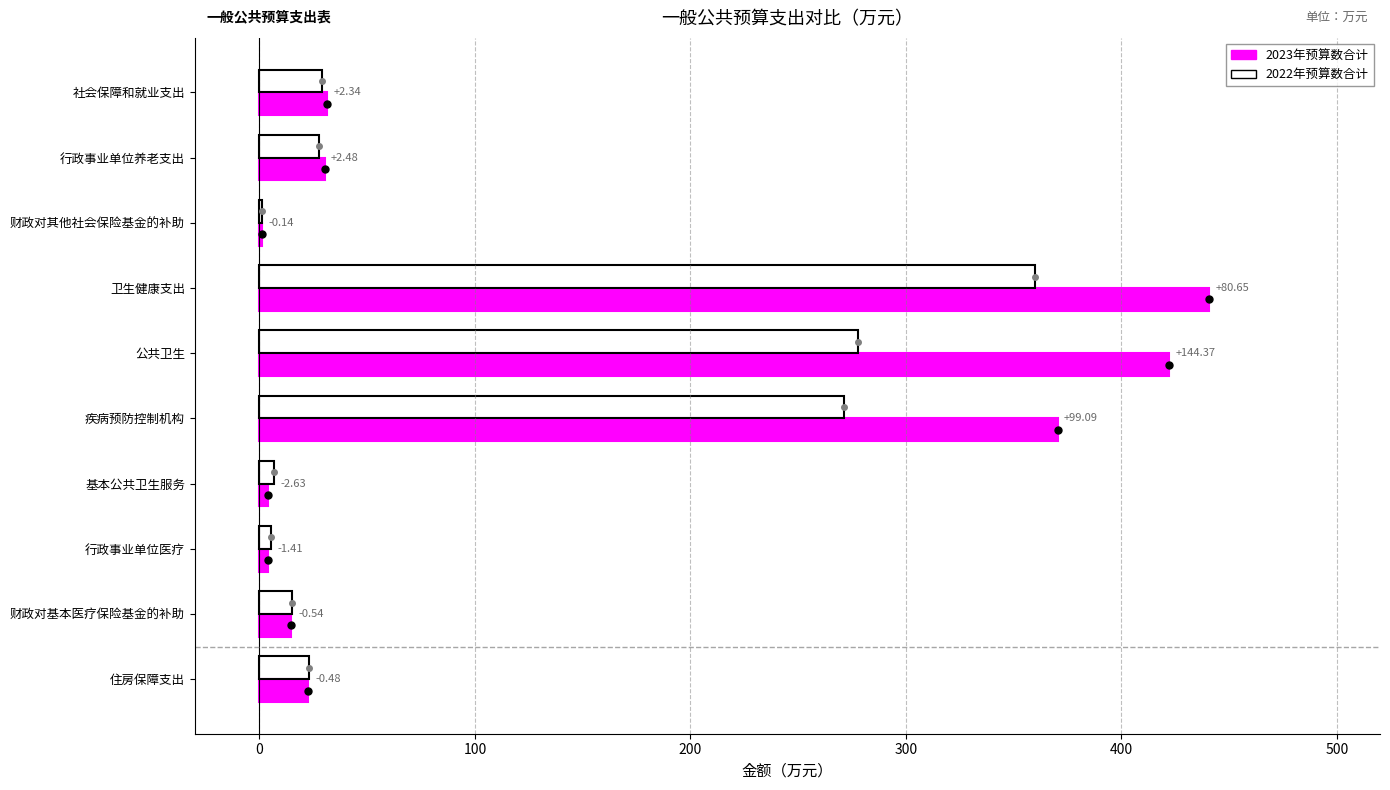

Reading left to right, transcribe all the data shown in this chart.

2023年预算数合计: 31.4	30.2	1.1	440.6	422.3	370.4	4.0	3.8	14.6	22.7
2022年预算数合计: 29.0	27.8	1.3	360.0	277.9	271.3	6.6	5.2	15.1	23.2